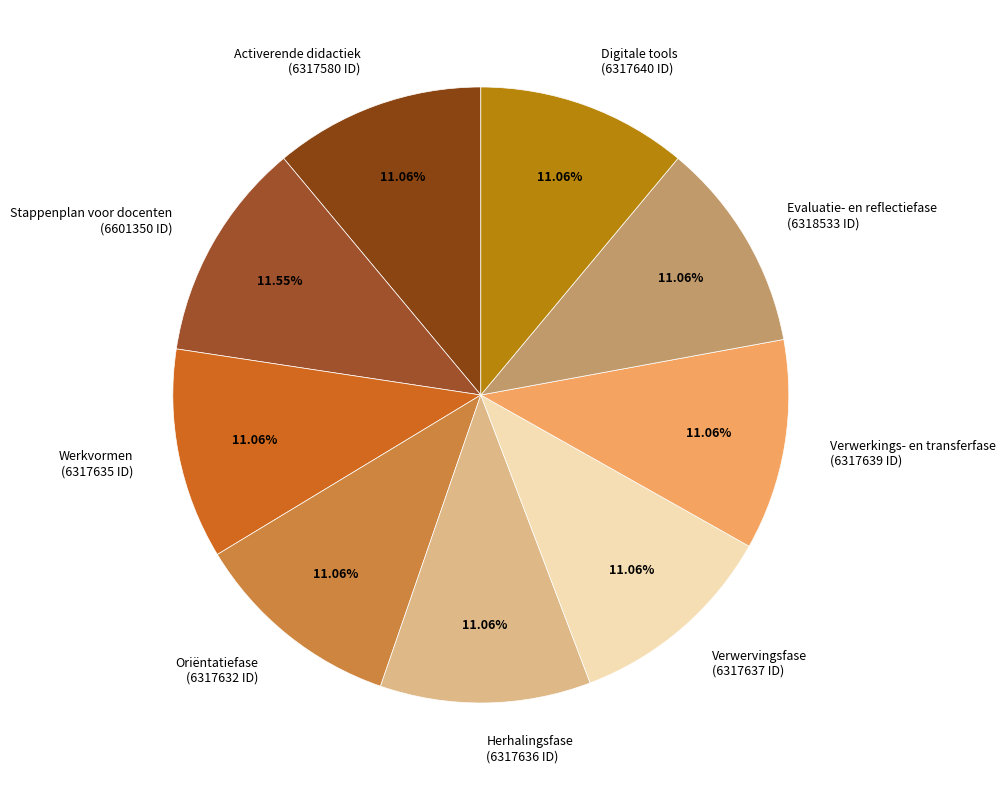

Does any single category account for the majority?

No